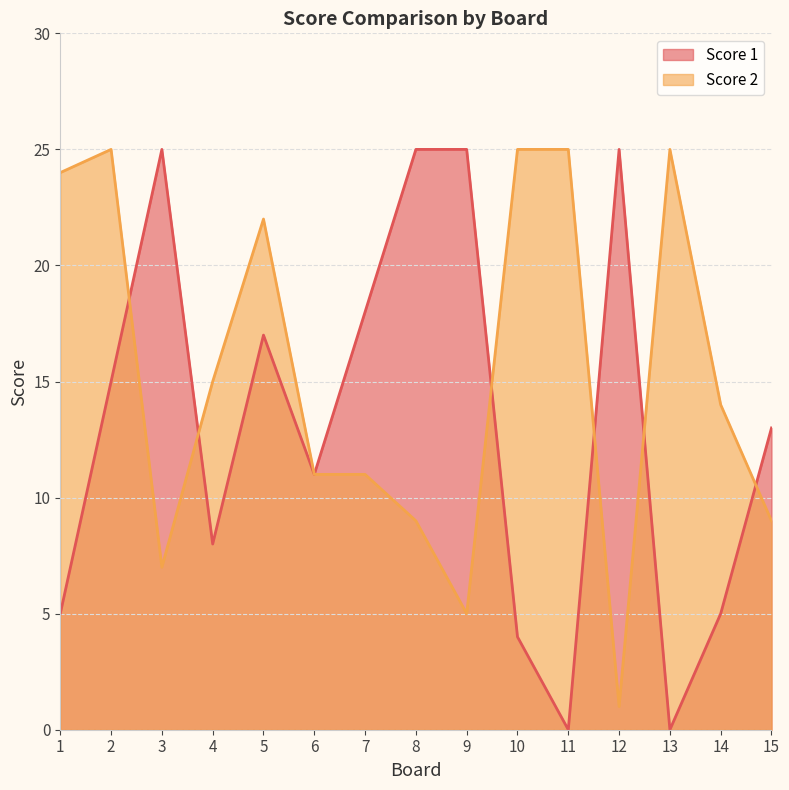

True or false: Score 1 has a value of 39 at 12.

False